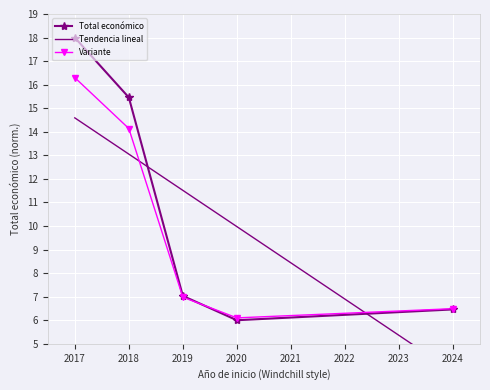

Which series has the largest total across all categories?

Tendencia lineal